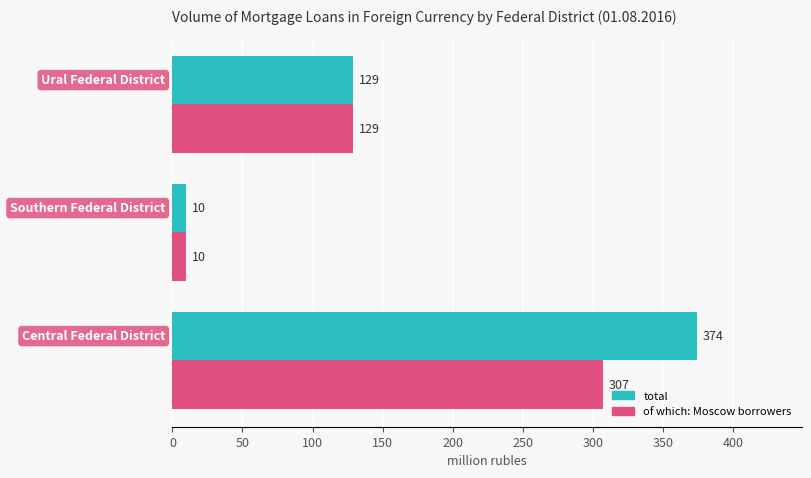

Which series has the largest range (max minus min)?

total